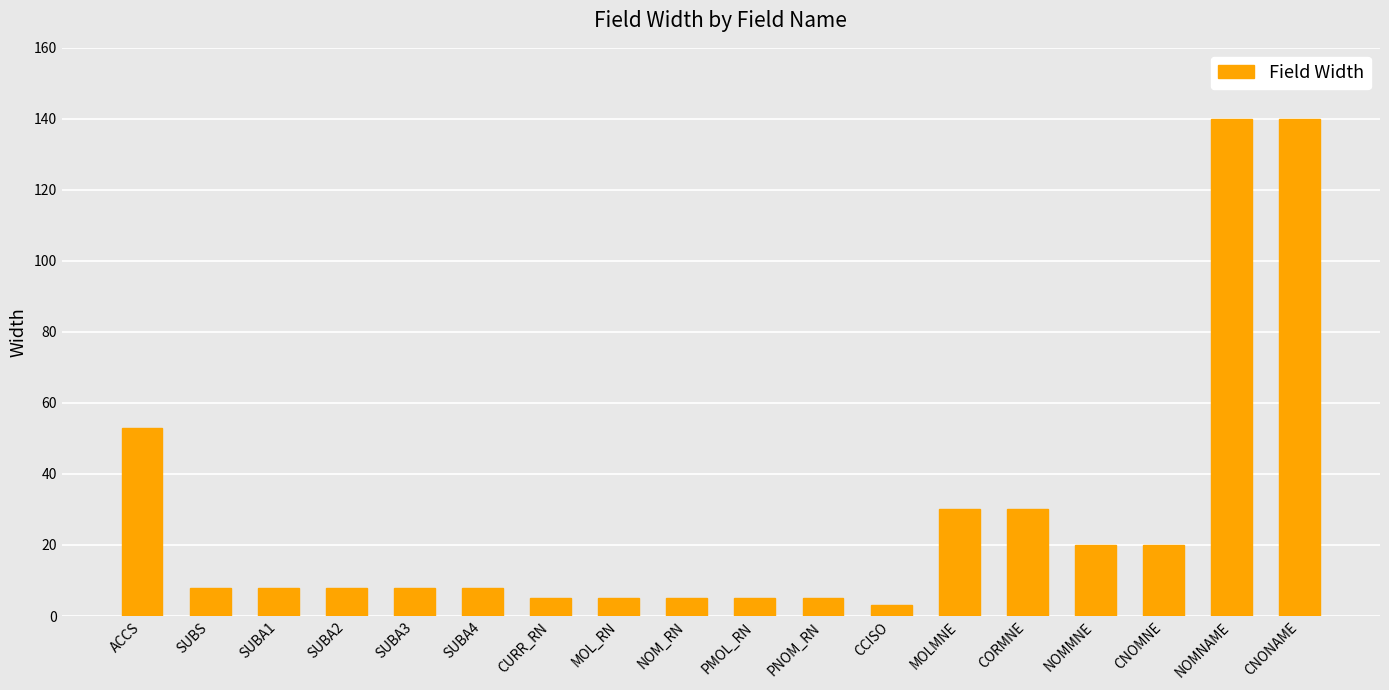

Which label corresponds to the smallest value in the chart?

CCISO